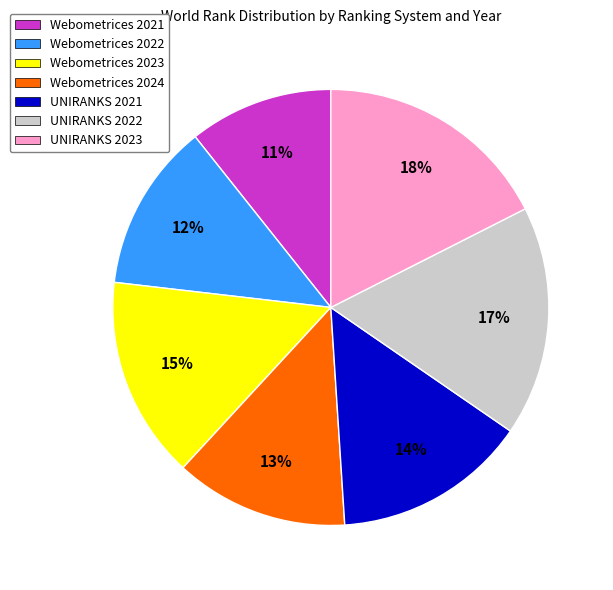

True or false: Webometrices 2021 accounts for 23% of the total.

False